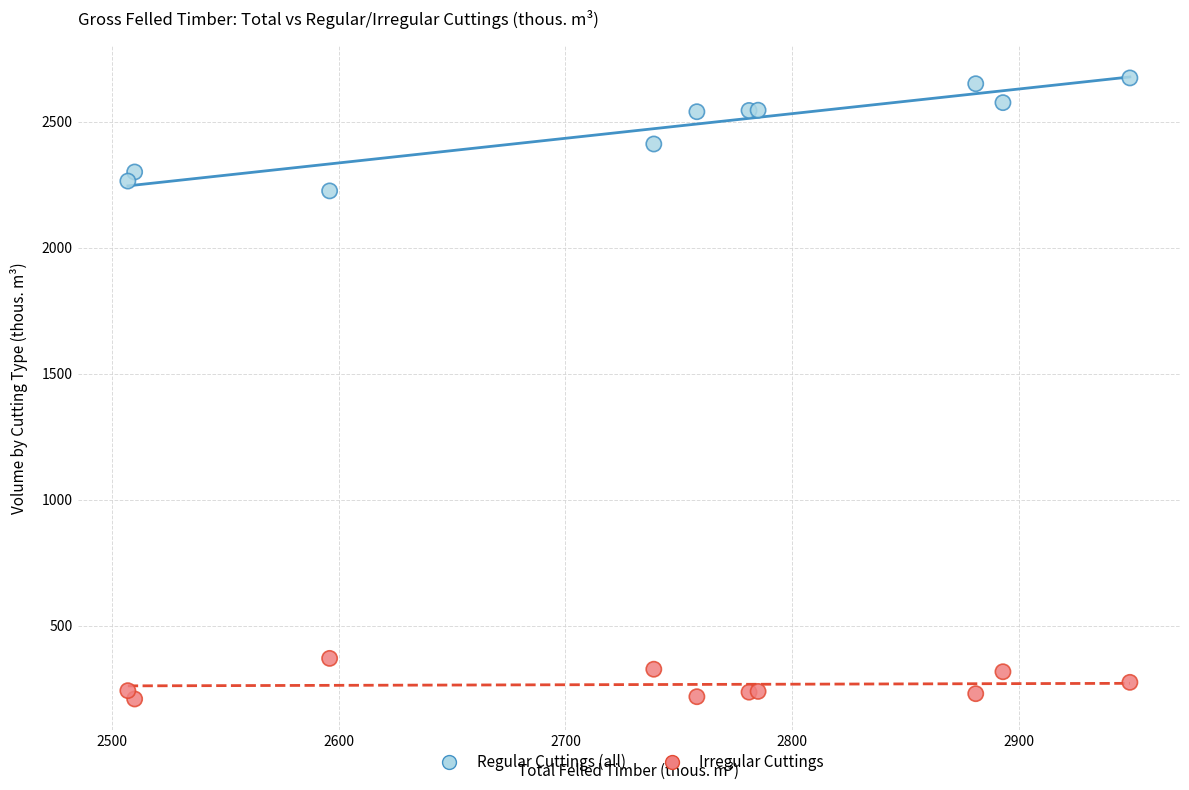

In the Regular Cuttings (all) series, what Y value is closest to 2449?

2411